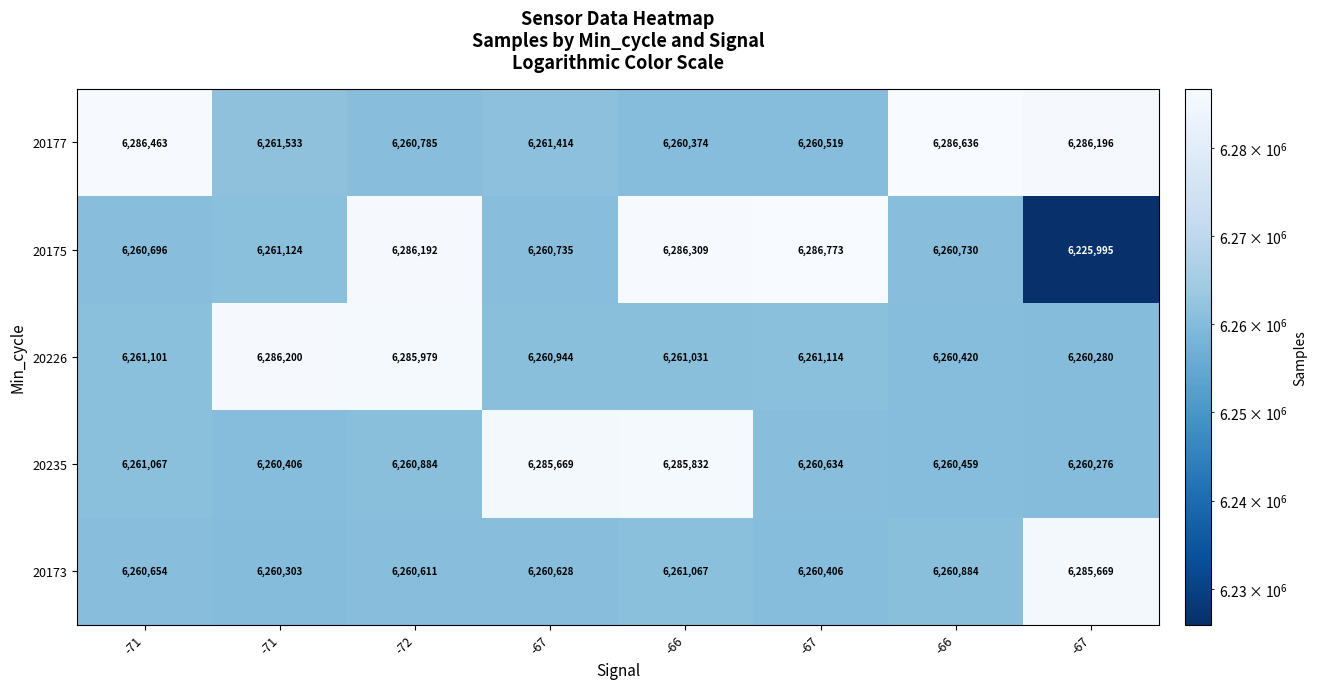

Count the number of categories in the chart.

8